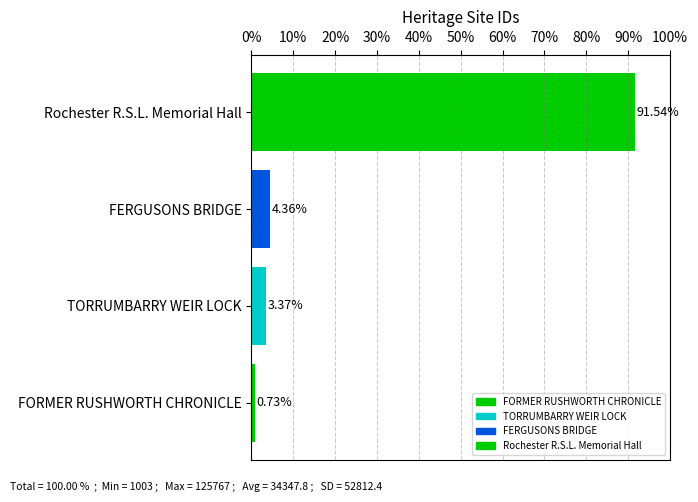

List the labels in order of value, smallest first.

FORMER RUSHWORTH CHRONICLE, TORRUMBARRY WEIR LOCK, FERGUSONS BRIDGE, Rochester R.S.L. Memorial Hall